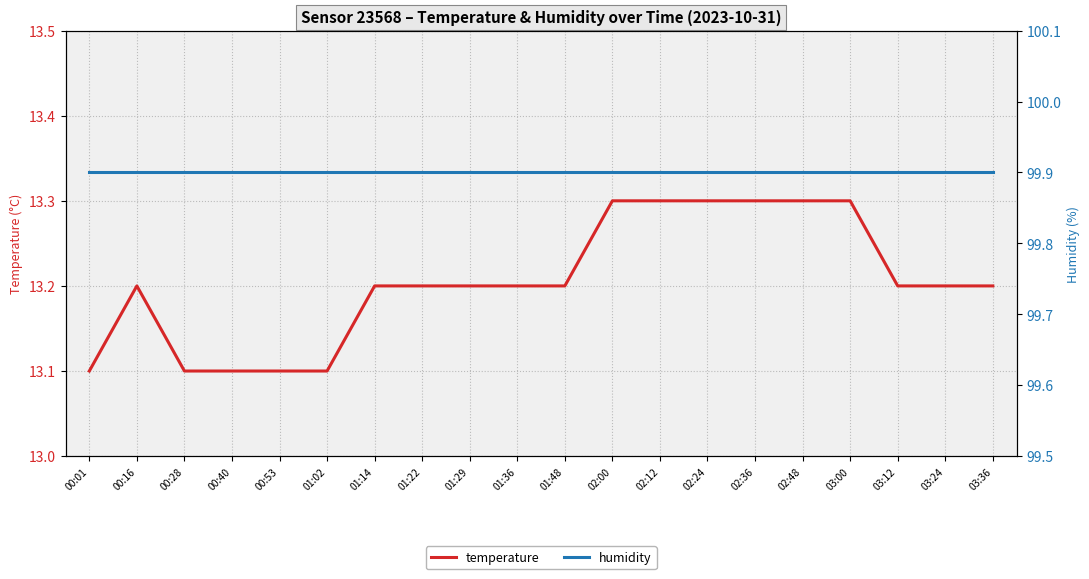

How many temperature values are between 13 and 14?

20